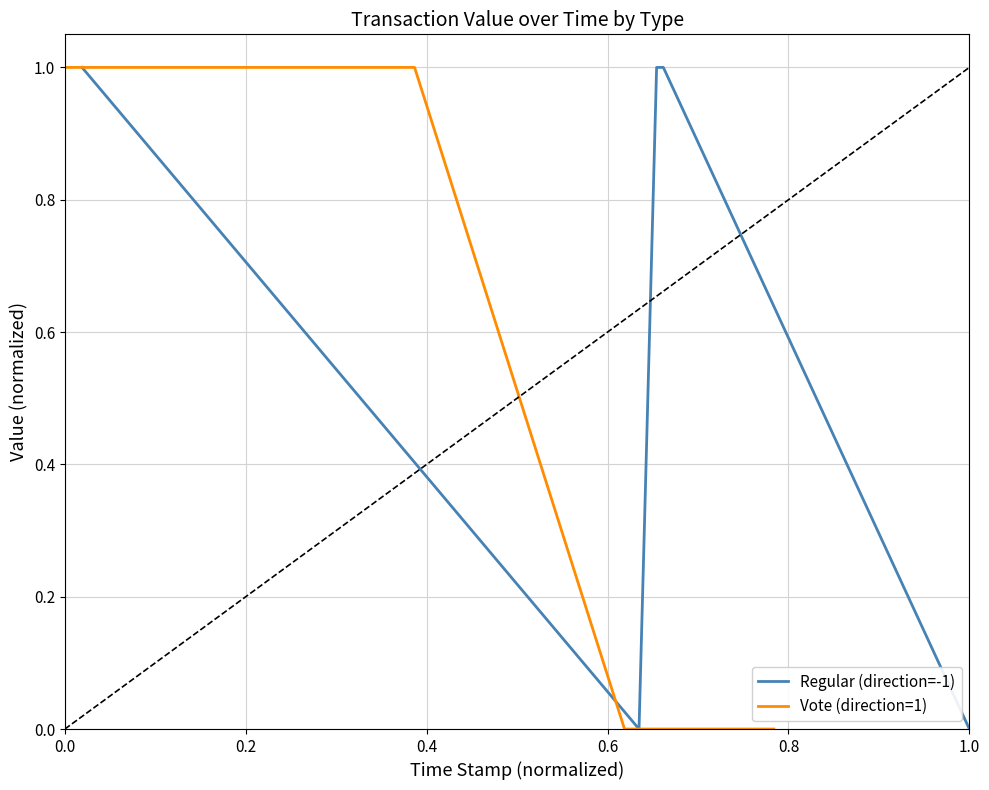

In Vote (direction=1), how many points are higher than both neighbors (excluding endpoints)?

1